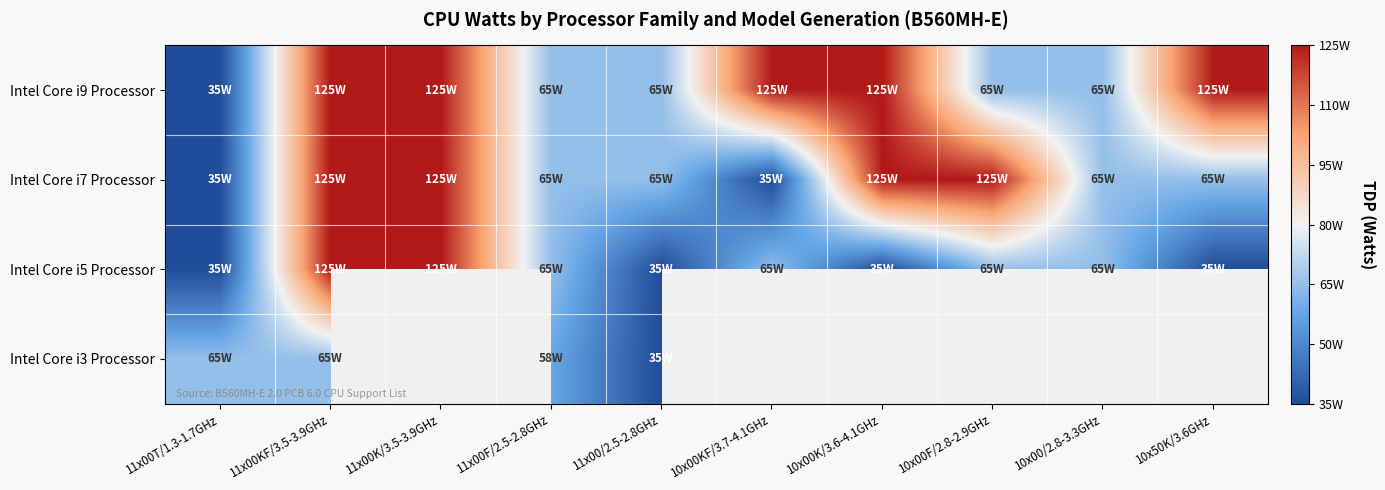

Which series has the largest total across all categories?

Intel Core i9 Processor